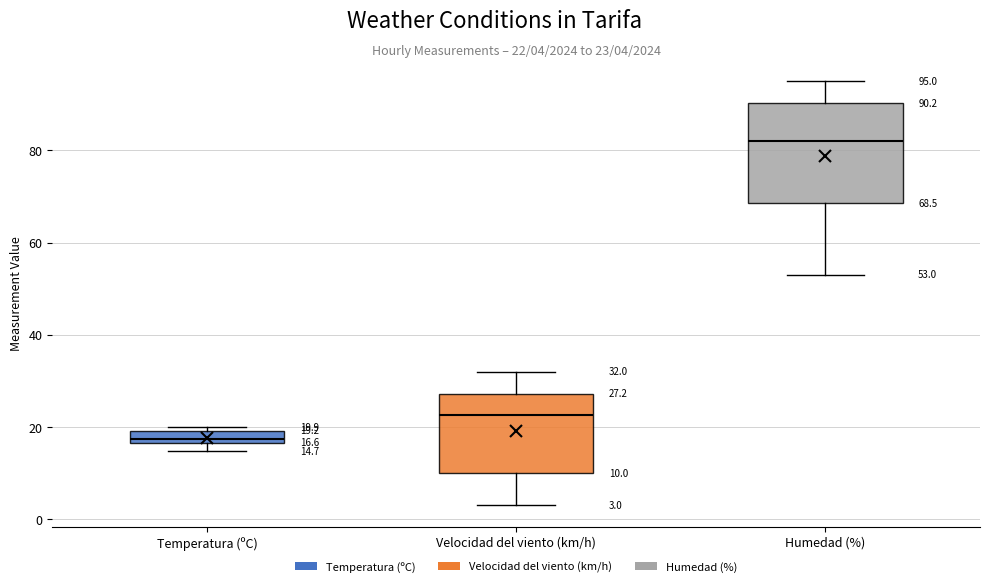

Which box's median line is the lowest?

Temperatura (ºC)